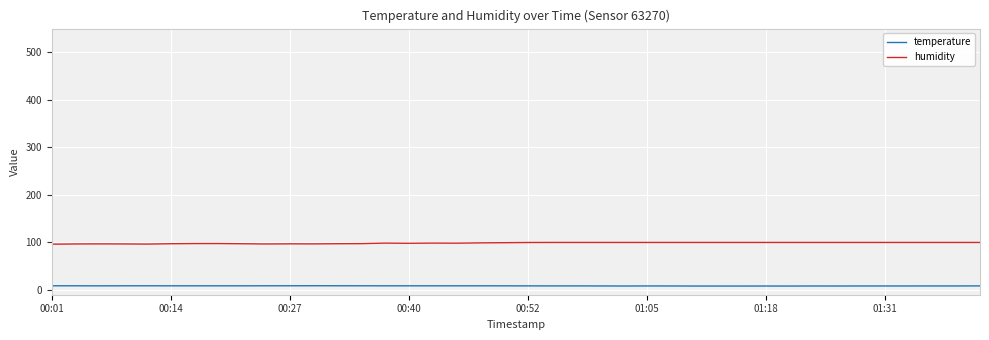

Which series has the largest total across all categories?

humidity